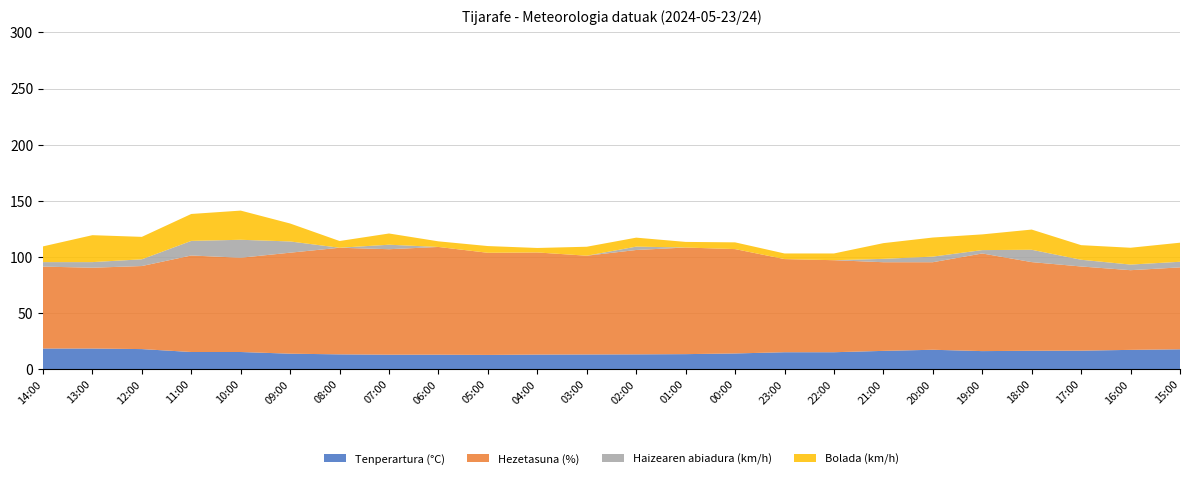

Reading right to left, extract all data points from this chart.

Tenperartura (°C): 17.7	17.2	16.5	16.4	16.1	17.3	16.3	15.1	15.1	14.0	13.4	13.2	13.1	13.0	12.7	12.9	12.9	13.2	13.8	15.3	15.3	17.9	18.4	18.4
Hezetasuna (%): 73.0	71.0	75.0	79.0	87.0	78.0	79.0	82.0	83.0	93.0	95.0	93.0	88.0	91.0	91.0	96.0	94.0	95.0	90.0	84.0	86.0	74.0	72.0	73.0
Haizearen abiadura (km/h): 5.0	5.0	6.0	11.0	3.0	5.0	3.0	0.0	0.0	0.0	0.0	3.0	0.0	0.0	0.0	0.0	4.0	0.0	10.0	16.0	13.0	6.0	5.0	4.0
Bolada (km/h): 17.0	15.0	13.0	18.0	14.0	17.0	14.0	6.0	5.0	6.0	5.0	8.0	8.0	4.0	6.0	5.0	10.0	6.0	16.0	26.0	24.0	20.0	24.0	14.0